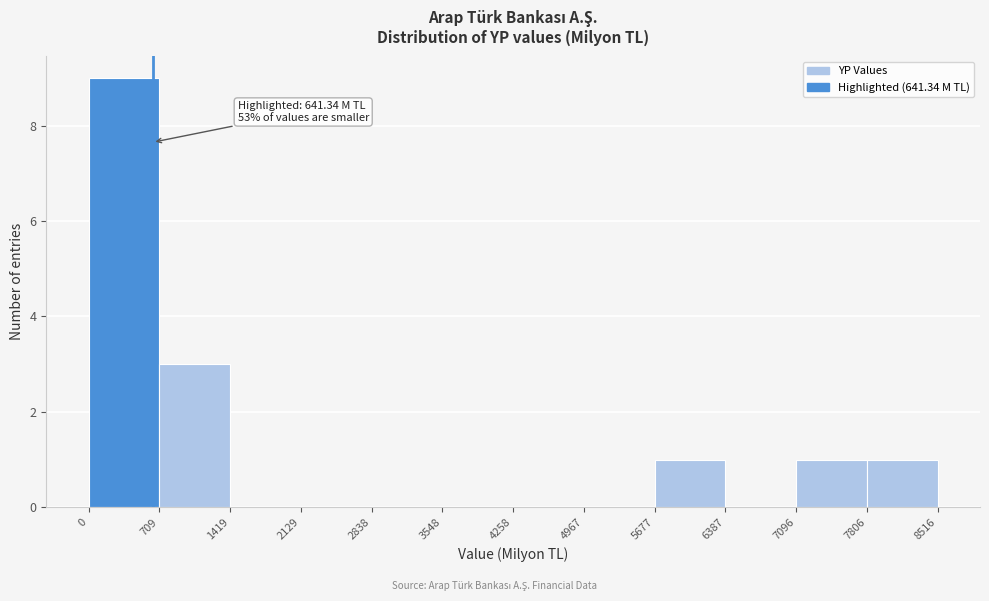

Over which range of the x-axis is the bar tallest?

0 to 709